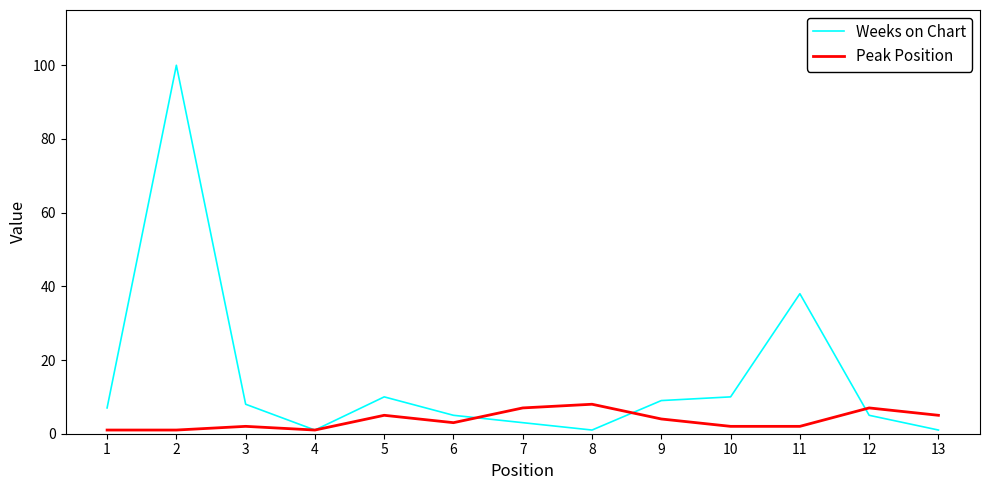

Rank the series by their maximum value, from highest to lowest.

Weeks on Chart, Peak Position